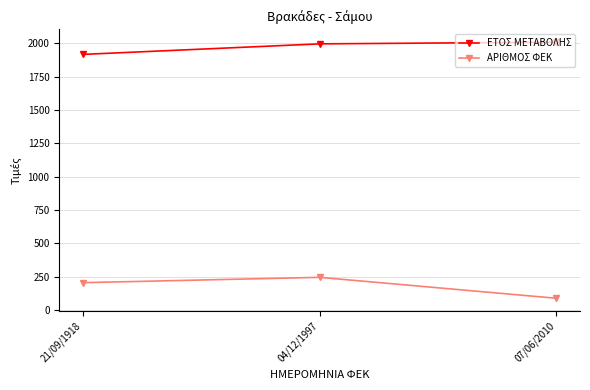

At how many categories does at least one series exceed 1744?

3